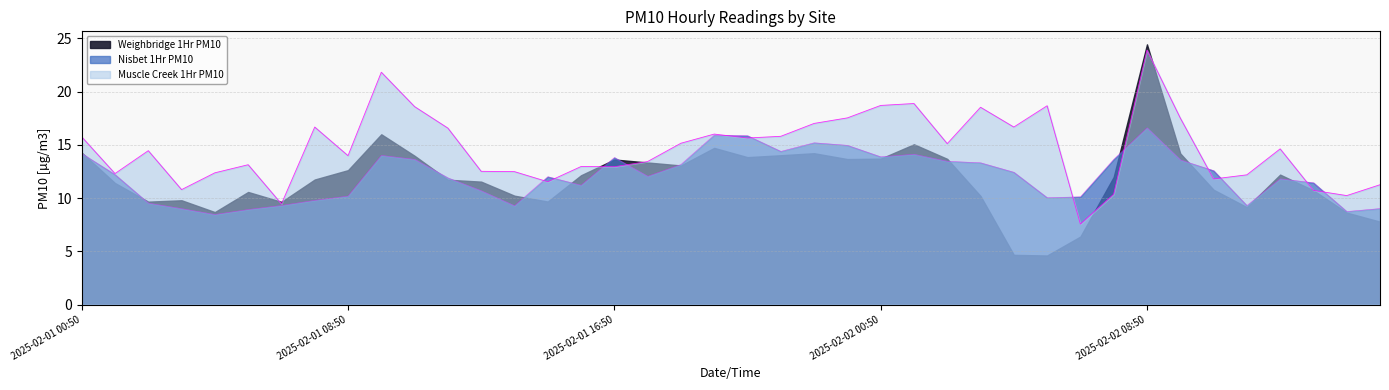

What position from the right is 2025-02-01 00:50?

40